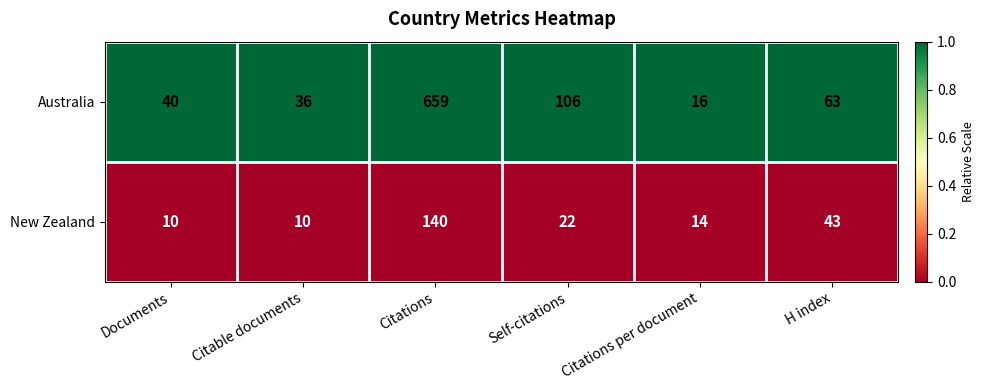

Which series has the widest spread of values?

Australia